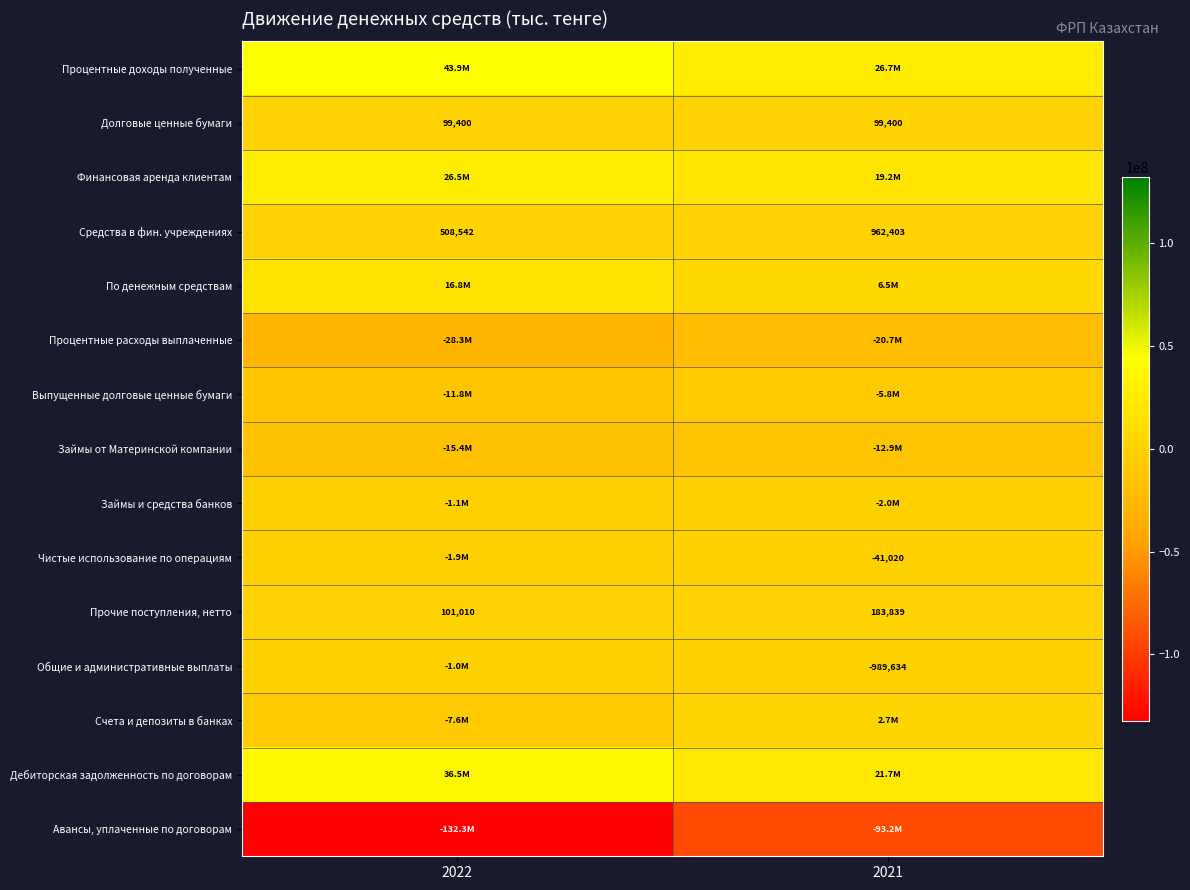

What is the sum of all Средства в фин. учреждениях values?

1470945